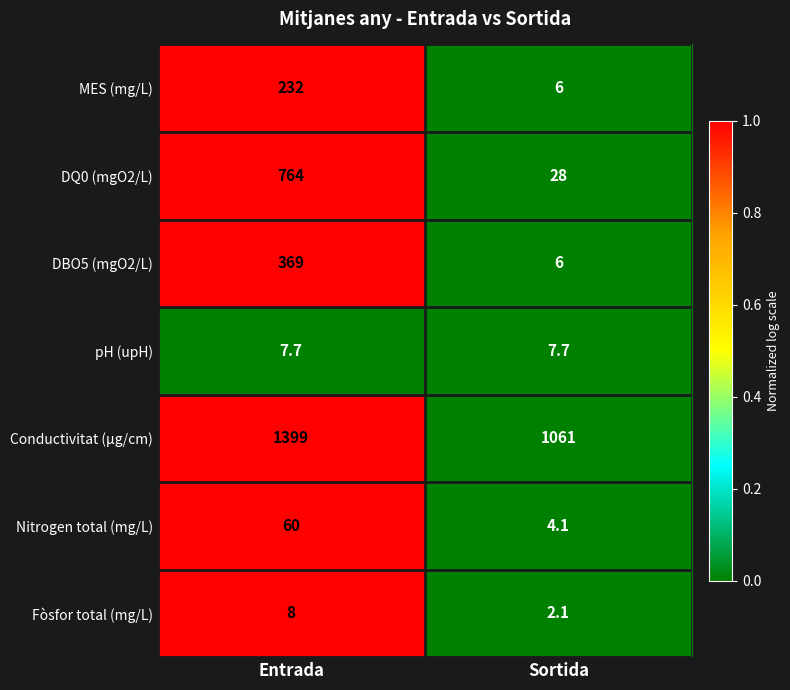

Rank the categories by Fòsfor total (mg/L) value from lowest to highest.

Sortida, Entrada